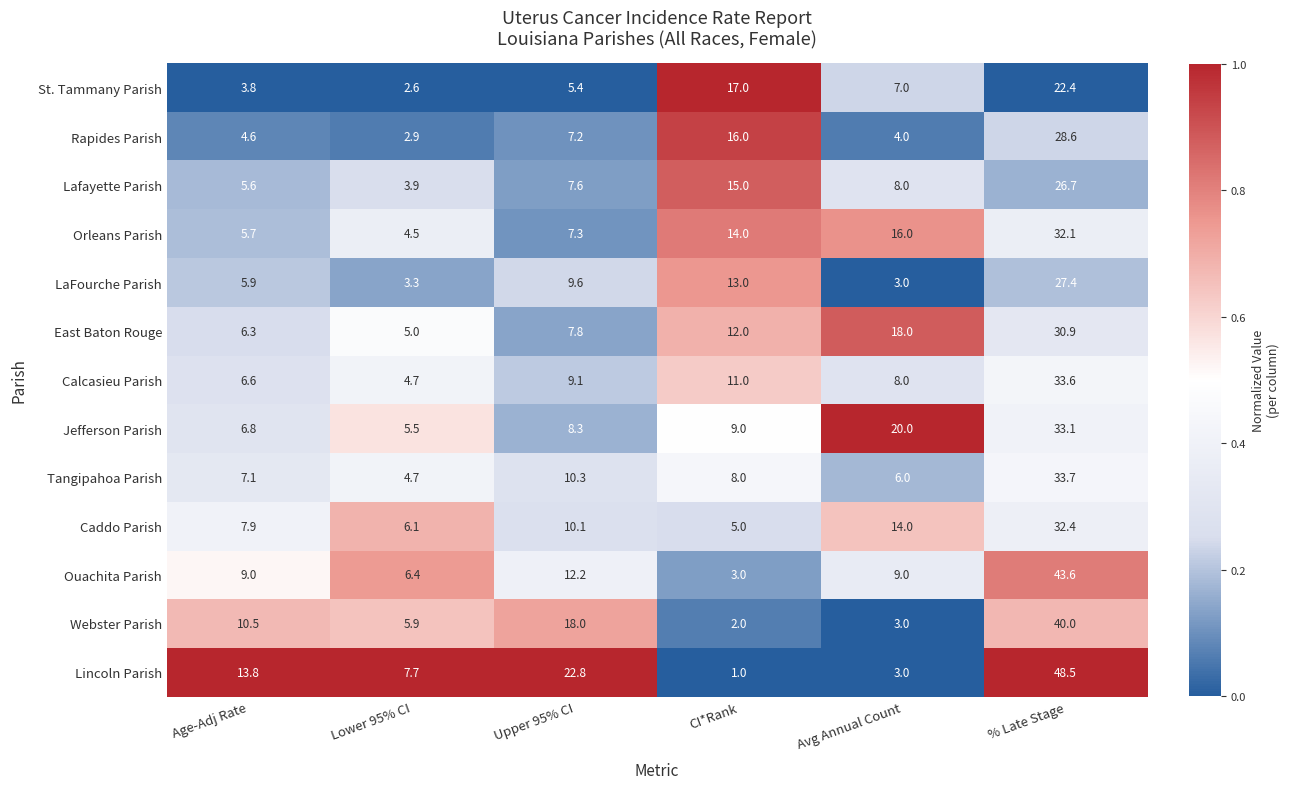

At which label is Jefferson Parish closest to 19?

Avg Annual Count